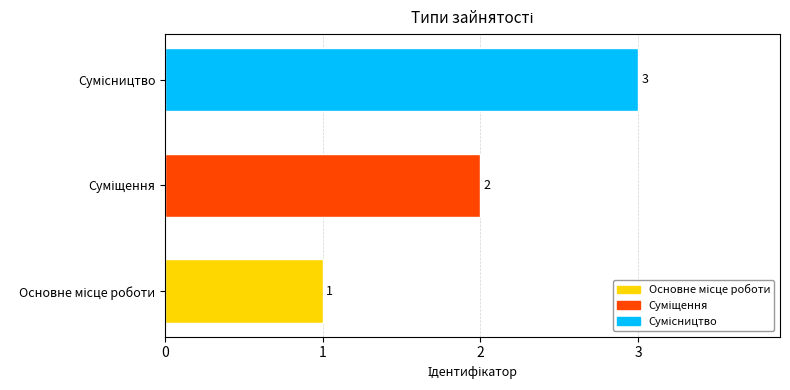

What is the difference between the maximum and minimum values?

2